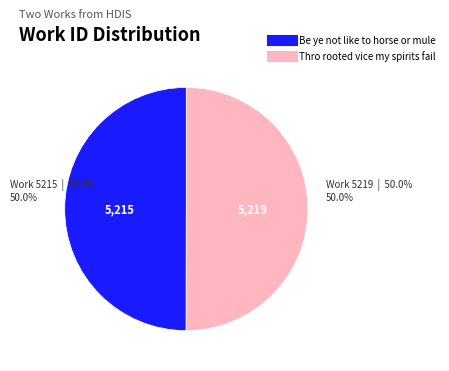

Combined, do Thro rooted vice my spirits fail and Be ye not like to horse or mule account for over 50%?

Yes